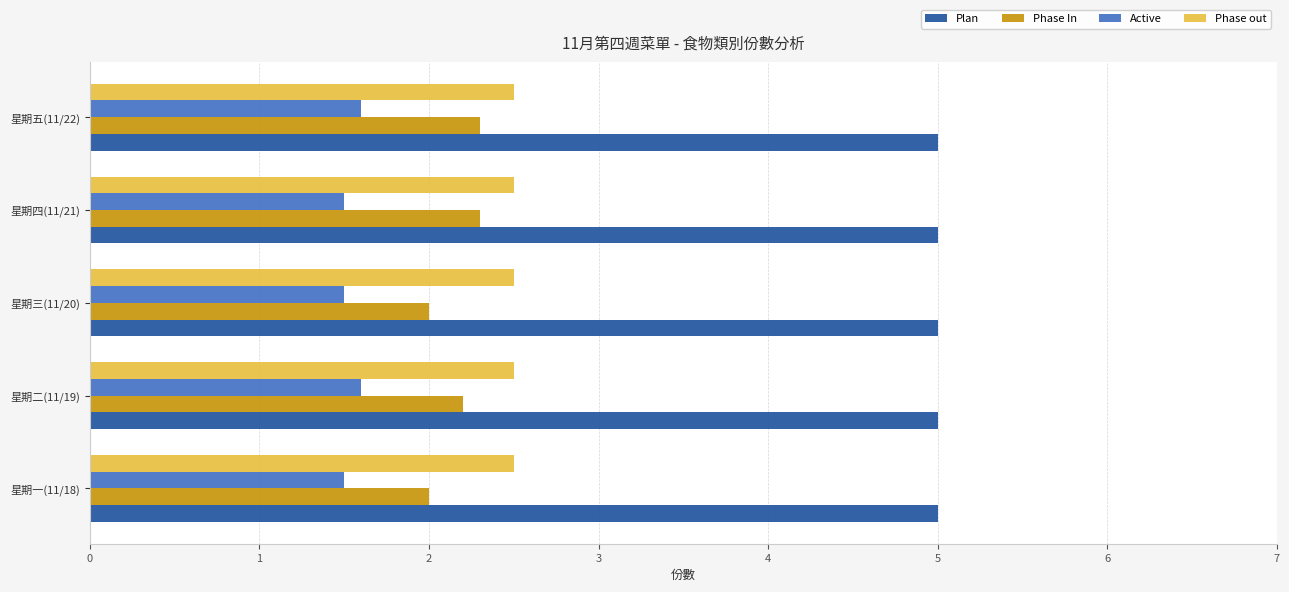

What is the difference between the highest and lowest values at 星期一(11/18)?

3.5